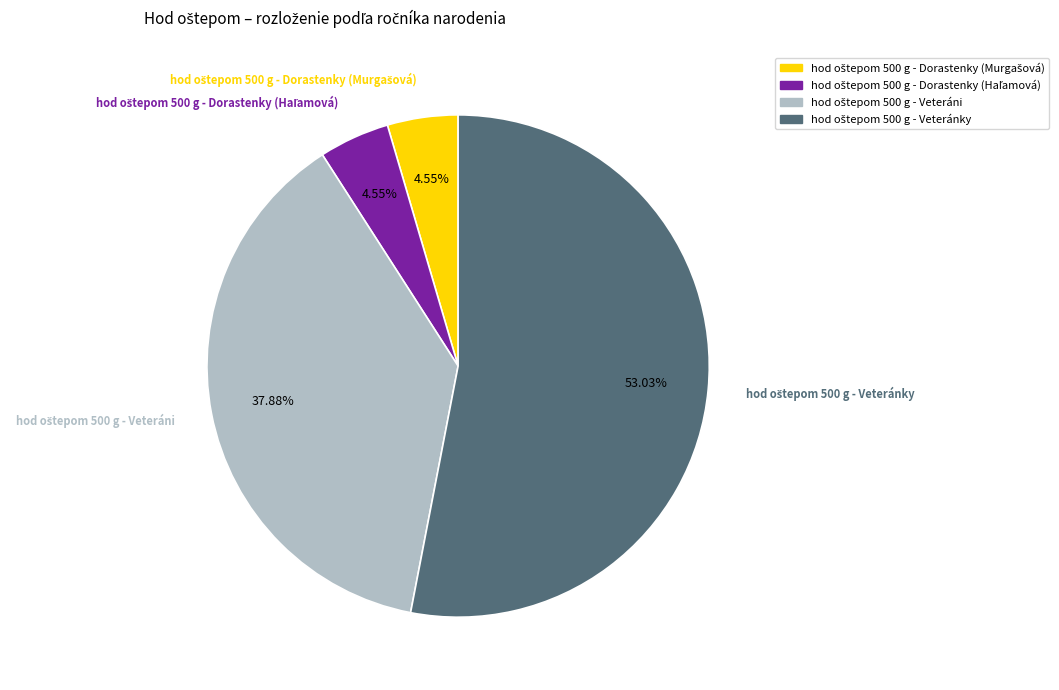

Is there any slice that represents more than half of the pie?

Yes